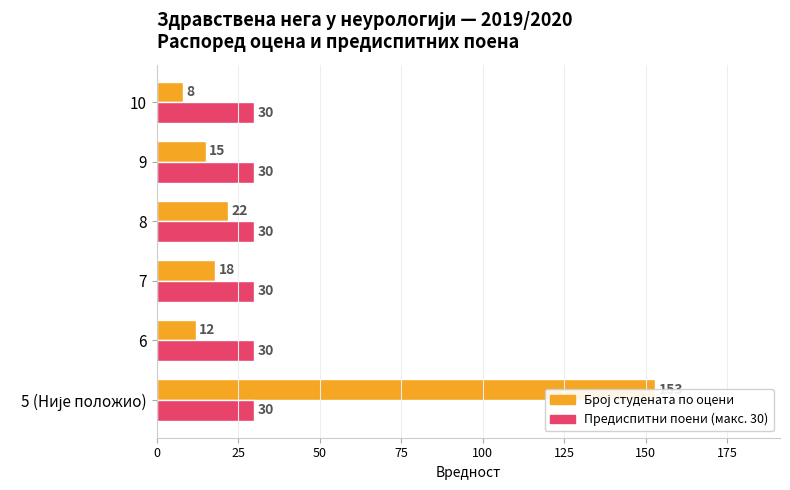

At how many categories does at least one series exceed 7?

6